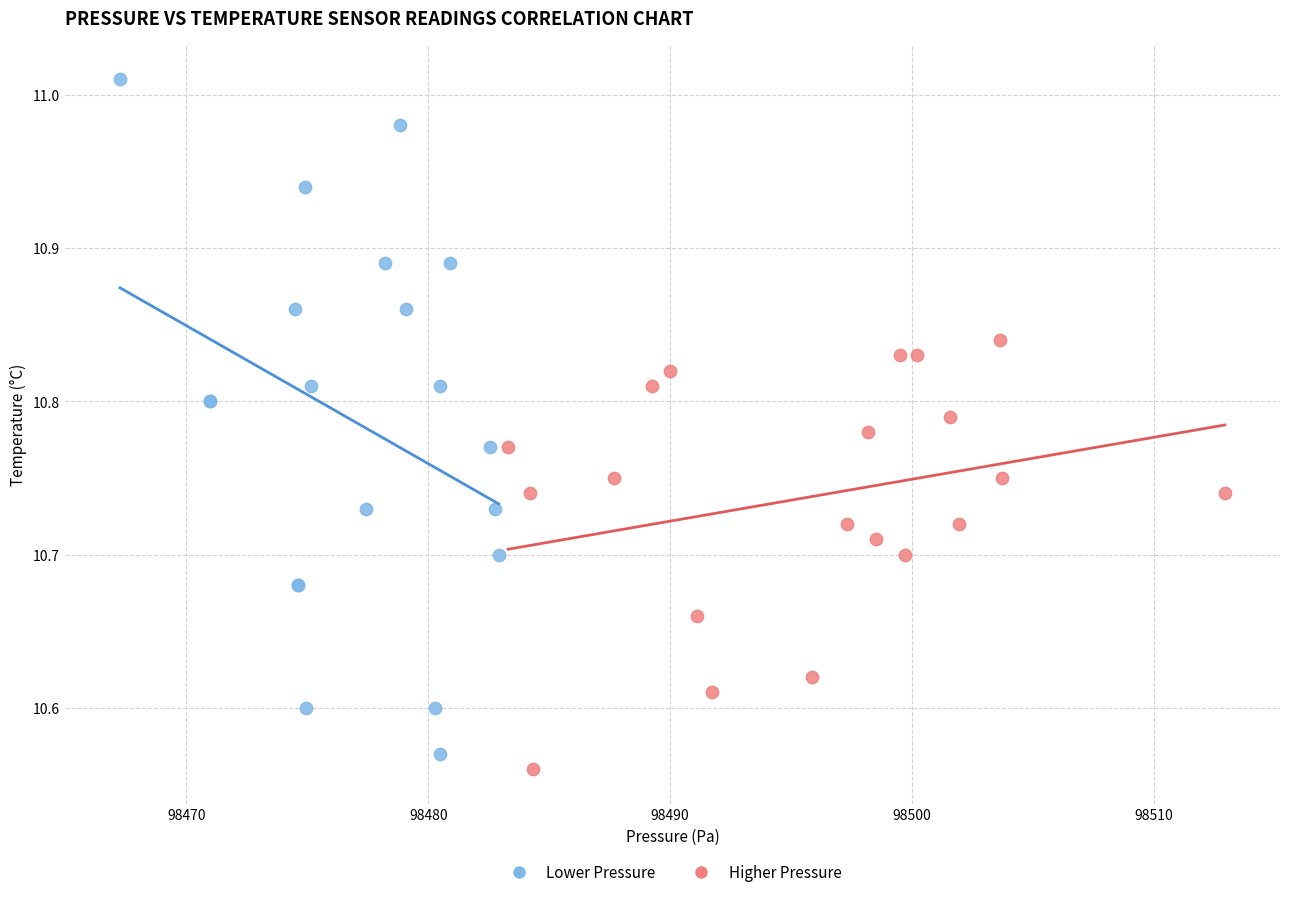

Which series reaches the maximum Y coordinate?

Lower Pressure